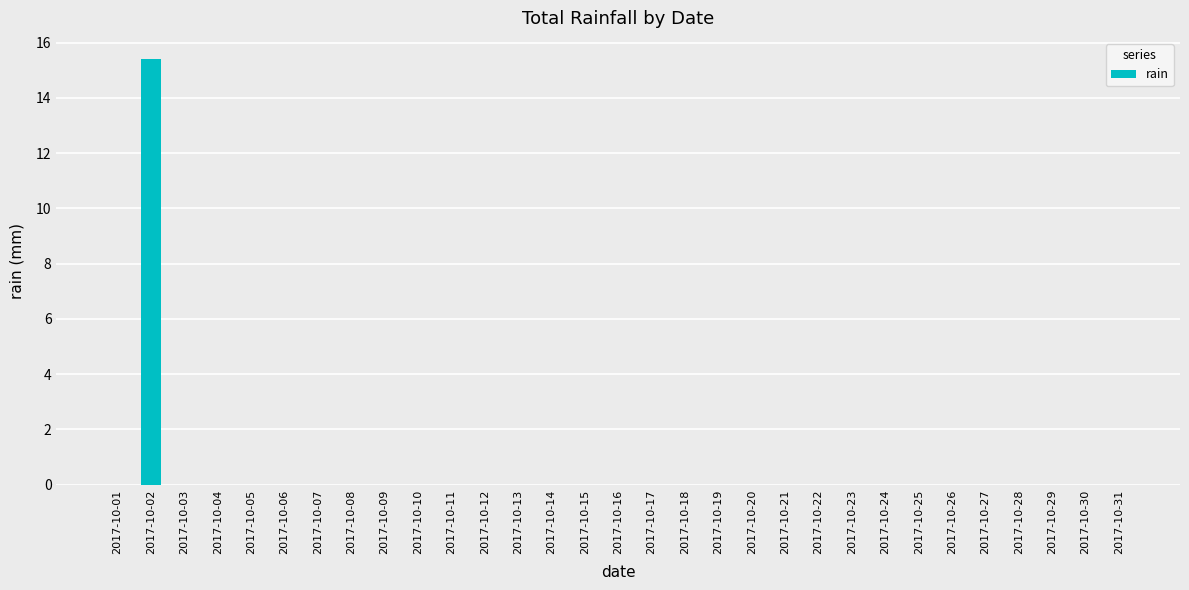

What is the greatest value displayed?

15.4